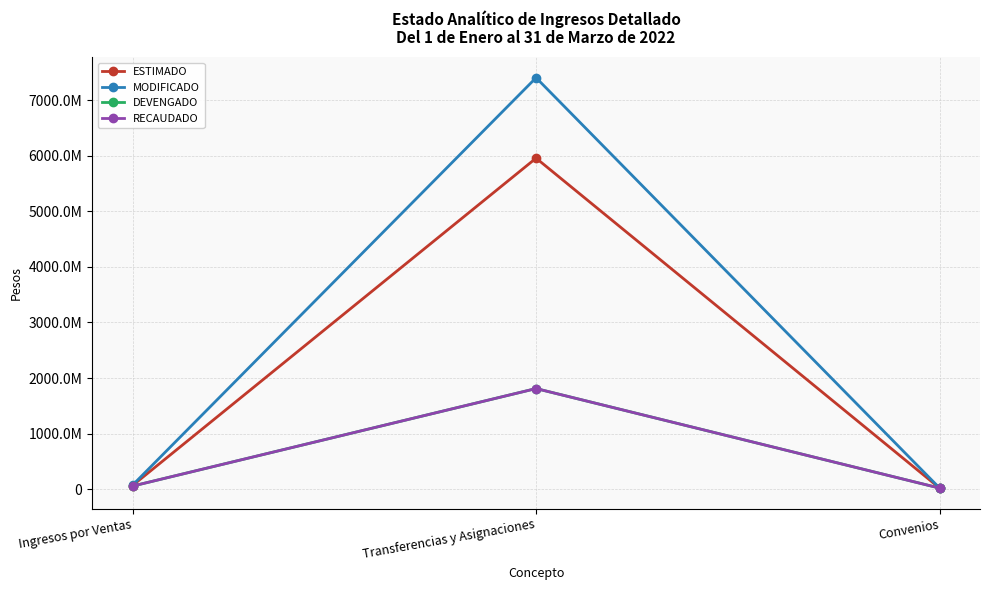

What is the smallest value displayed?

22068009